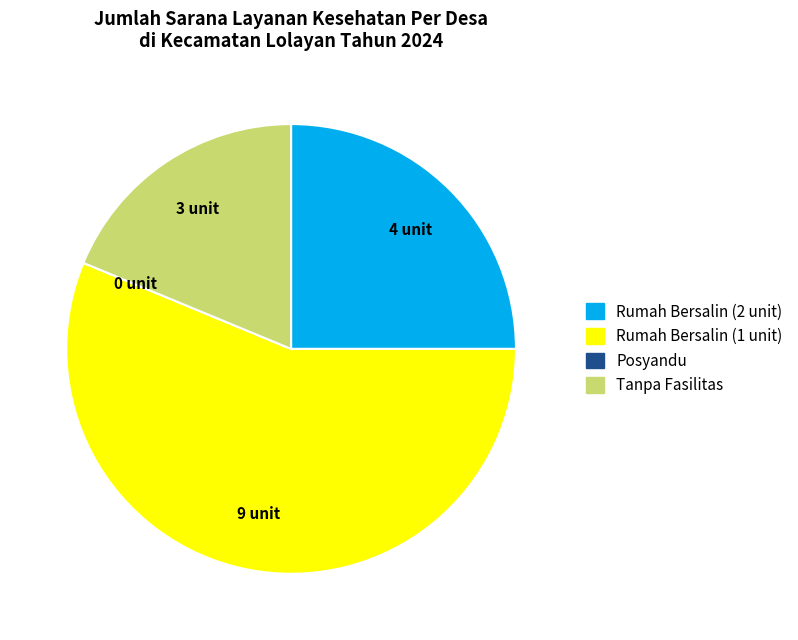

Is there a majority slice in this chart?

Yes